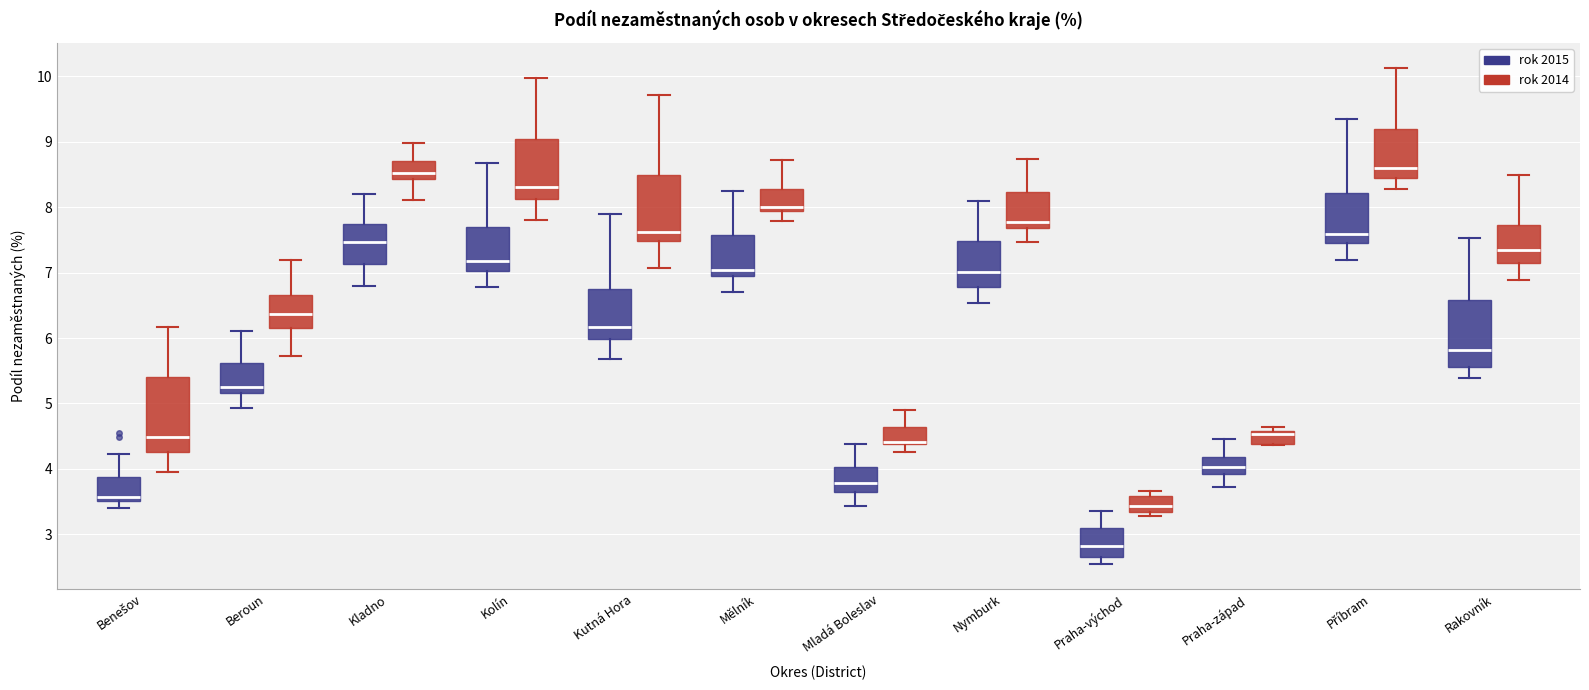

Which box is the tallest, from its lower edge to its upper edge?

Benešov (rok 2014)